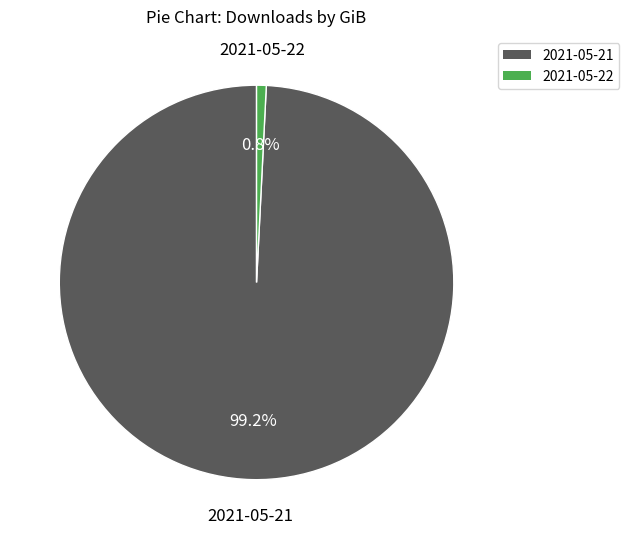

The 2021-05-22 slice represents 11% of the pie. True or false?

False